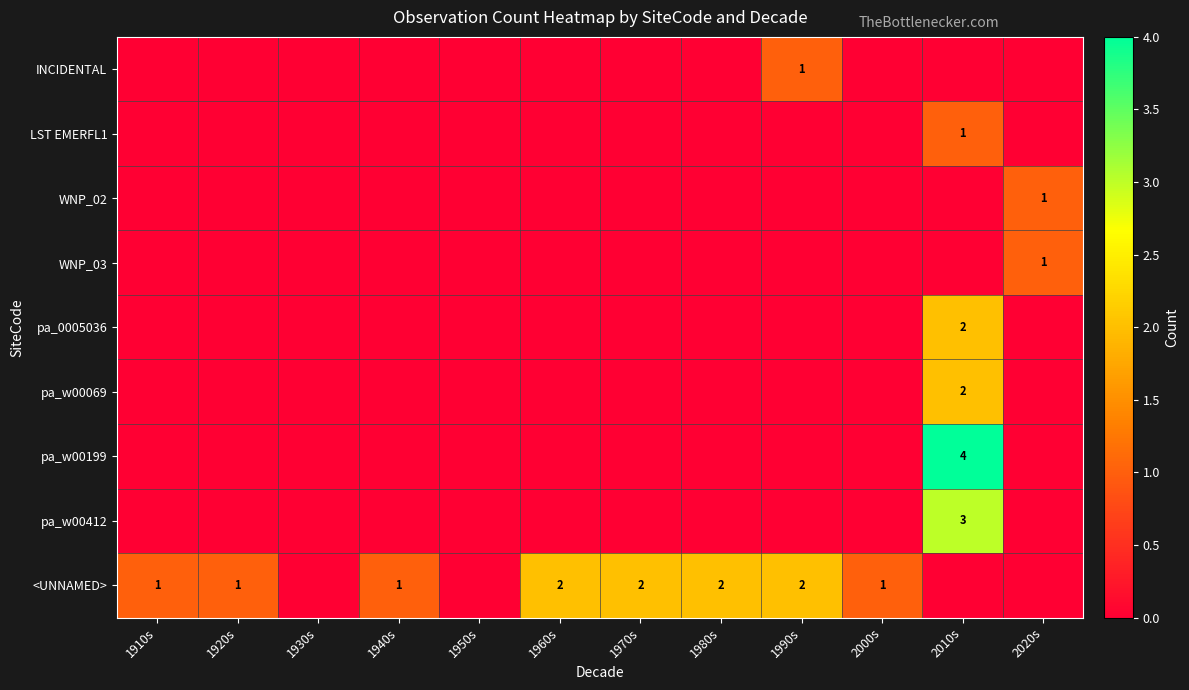

True or false: LST EMERFL1 has a value of 1 at 2010s.

True